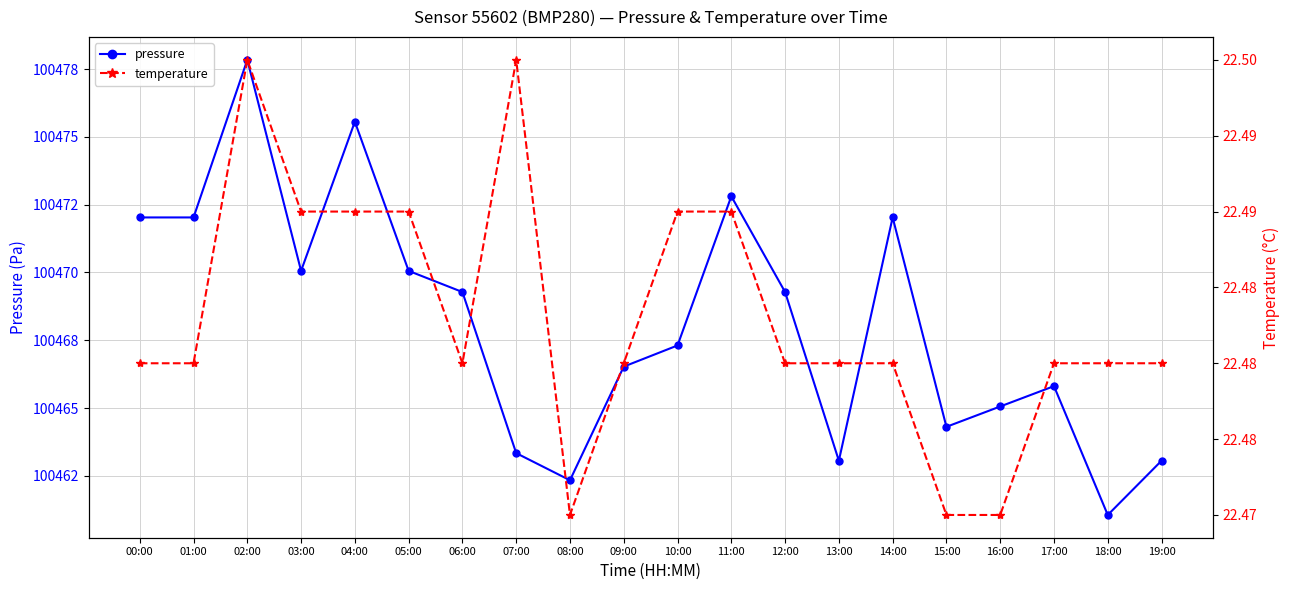

In pressure, how many points are higher than both neighbors (excluding endpoints)?

5